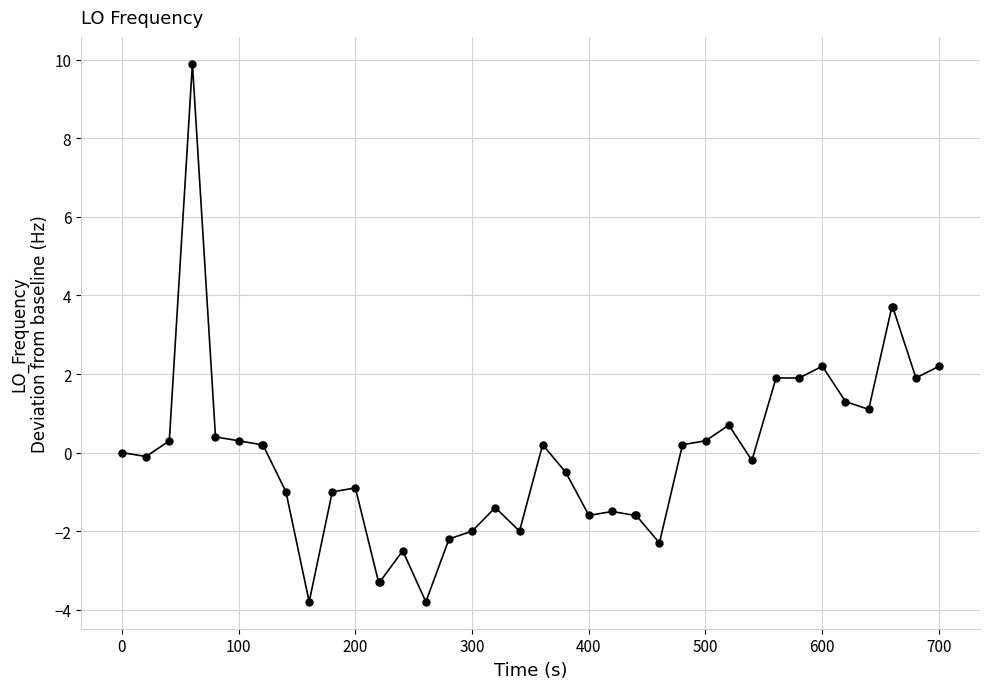

What is the value of the 14th point from the left?

-3.3